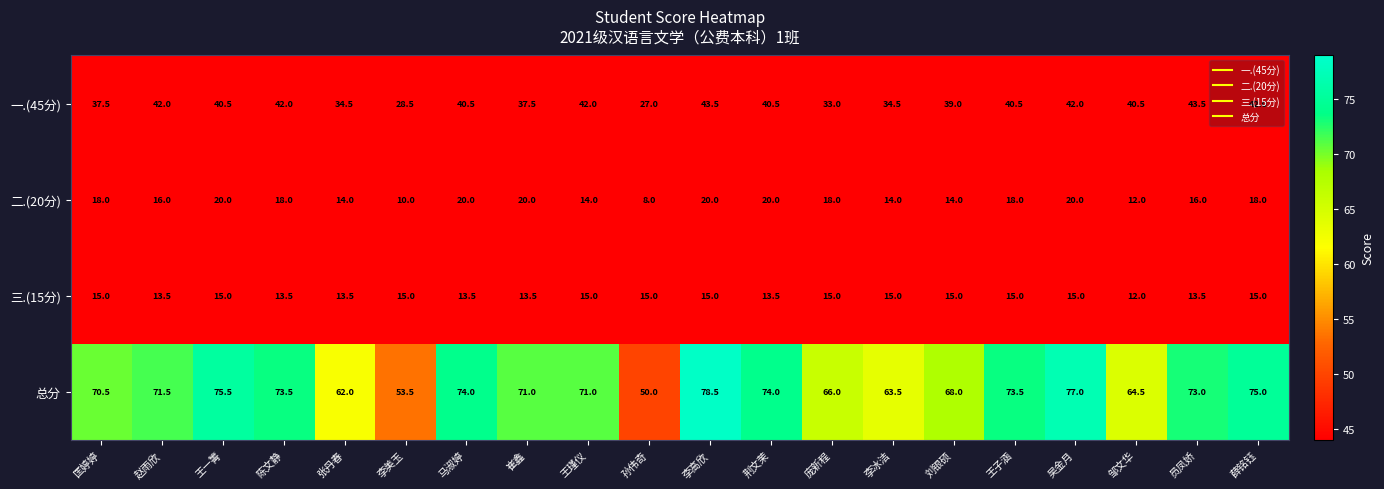

Which category has the highest value across all series?

李高欣